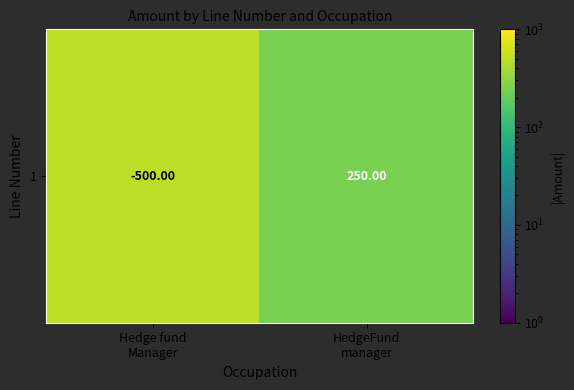

What is the difference between the values at HedgeFund
manager and Hedge fund
Manager?

250